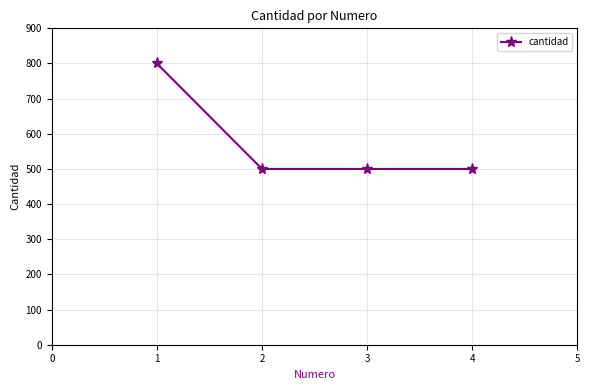

True or false: the data has more than 1 interior local peaks.

False